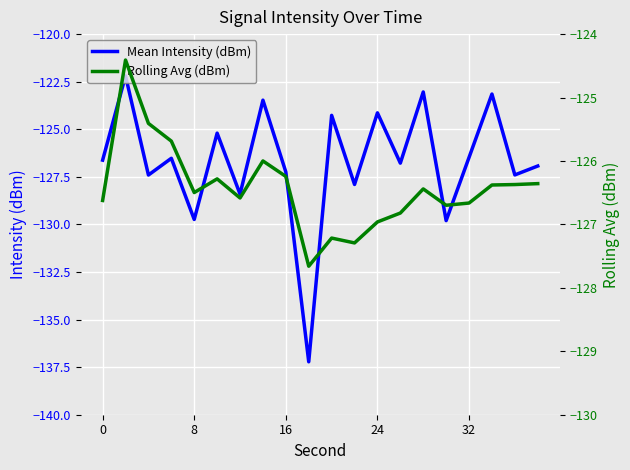

How many interior local peaks does the Mean Intensity (dBm) series have?

8